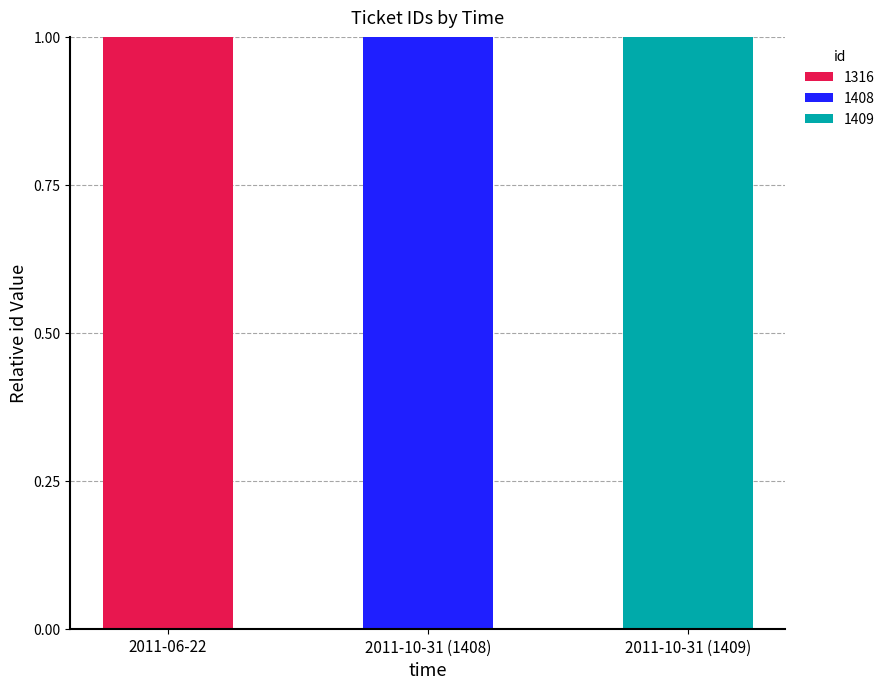

Reading right to left, transcribe the values for 1316.

2011-10-31 (1409)=0	2011-10-31 (1408)=0	2011-06-22=1